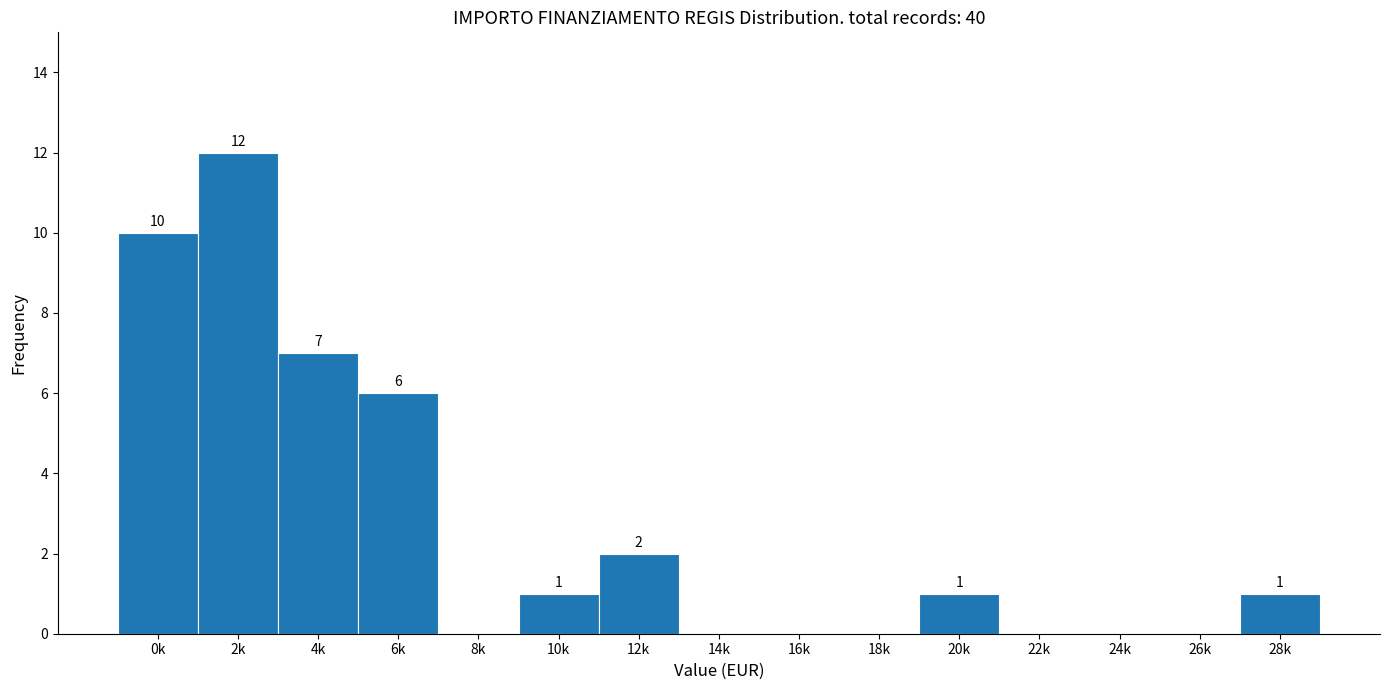

Reading left to right, transcribe all the data shown in this chart.

0k=10	2k=12	4k=7	6k=6	8k=0	10k=1	12k=2	14k=0	16k=0	18k=0	20k=1	22k=0	24k=0	26k=0	28k=1